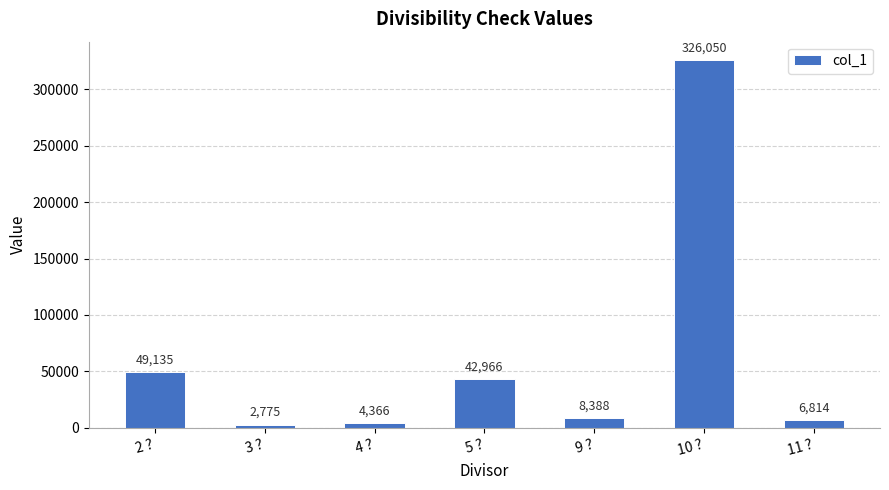

At which label is the value closest to 164412?

2 ?